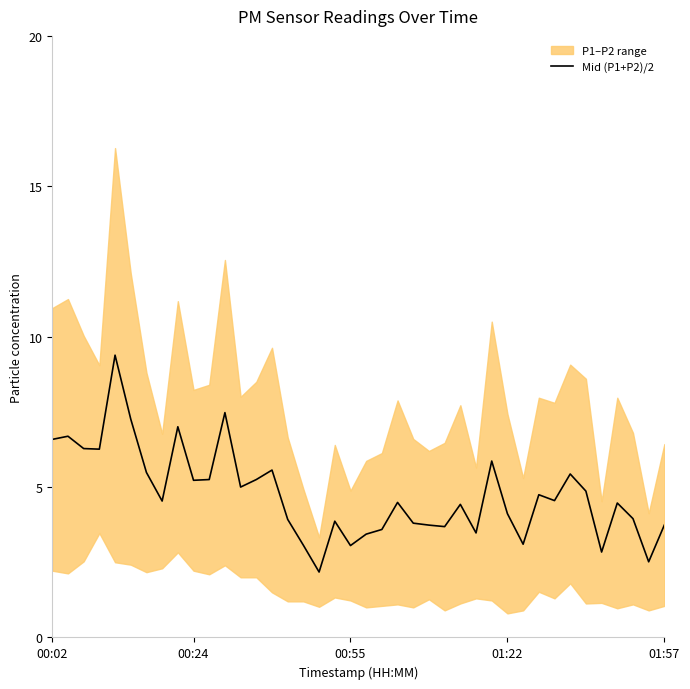

What is the minimum value shown in the chart?

2.2